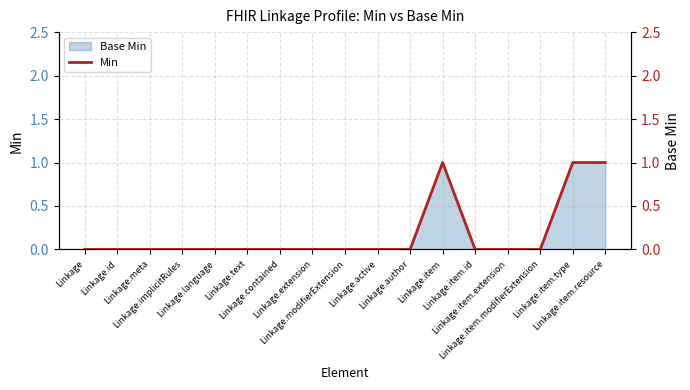

Reading right to left, list all the values displayed in this chart.

1	1	0	0	0	1	0	0	0	0	0	0	0	0	0	0	0